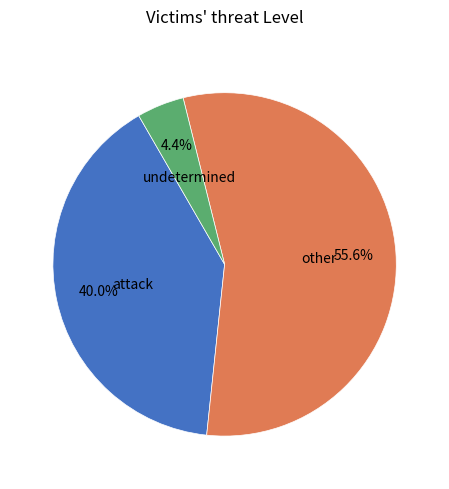

Between other and attack, which is larger?

other